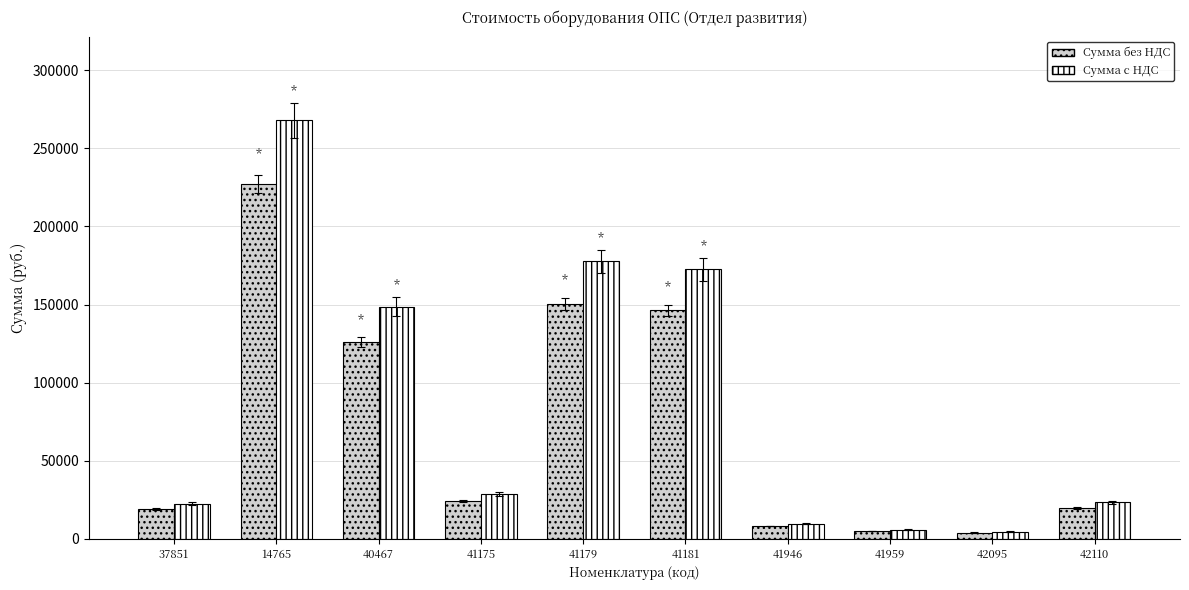

What is the average value of the Сумма без НДС series?

72975.5